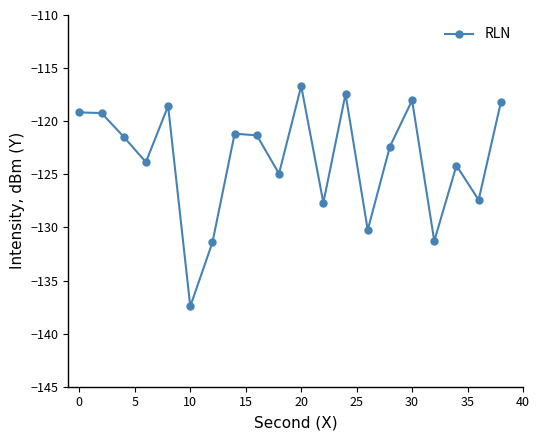

What is the maximum value shown in the chart?

-116.7